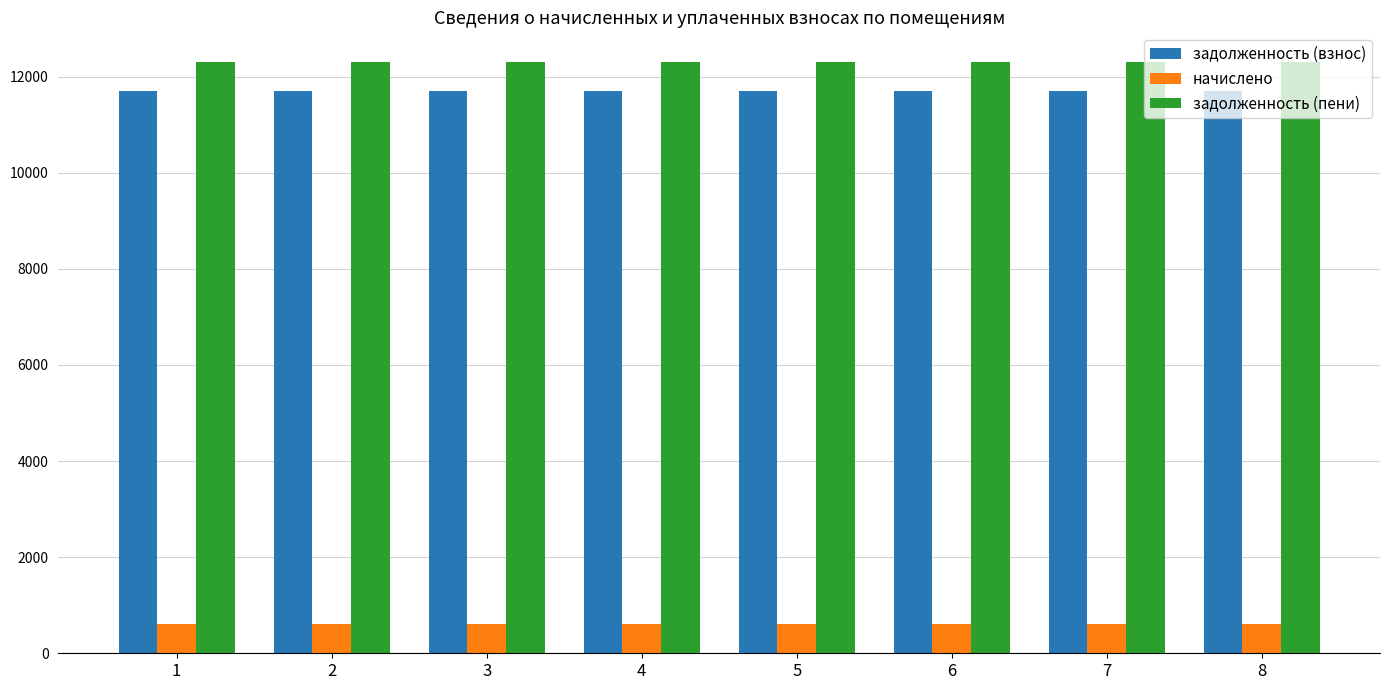

Reading left to right, extract all data points from this chart.

задолженность (взнос): 1=11694.2	2=11694.2	3=11694.2	4=11694.2	5=11694.2	6=11694.2	7=11694.2	8=11694.2
начислено: 1=612.4	2=612.4	3=612.4	4=612.4	5=612.4	6=612.4	7=612.4	8=612.4
задолженность (пени): 1=12306.6	2=12306.6	3=12306.6	4=12306.6	5=12306.6	6=12306.6	7=12306.6	8=12306.6